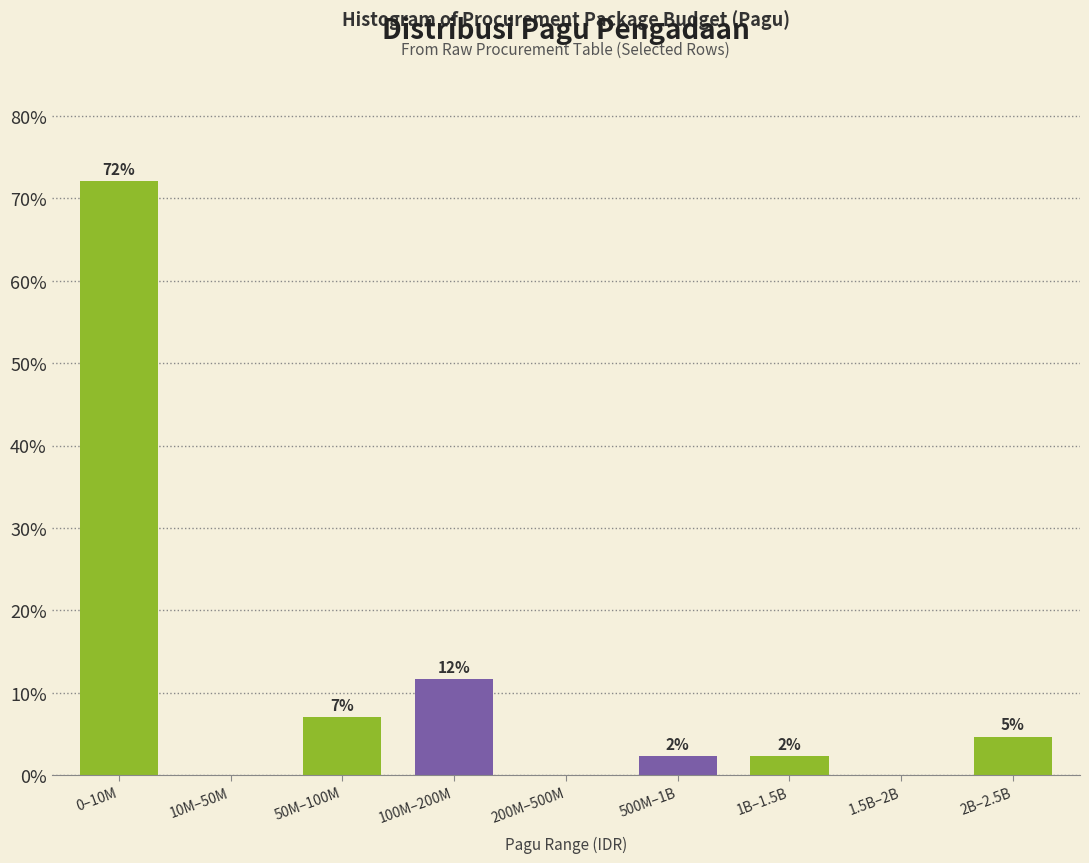

Are the bars horizontal?

No